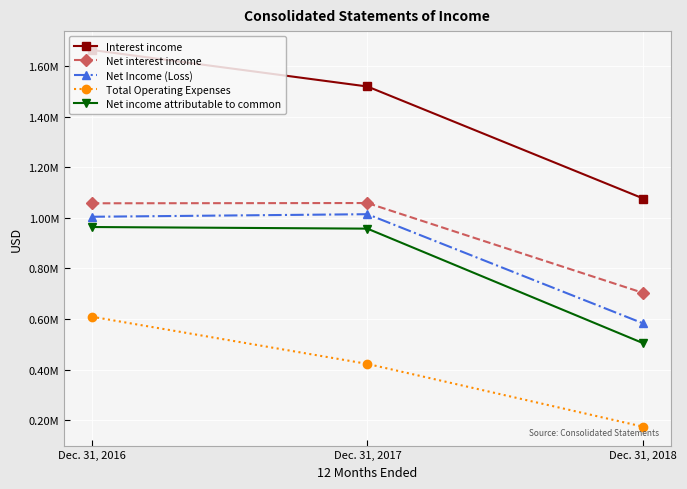

What is the sum of all Total Operating Expenses values?

1206191